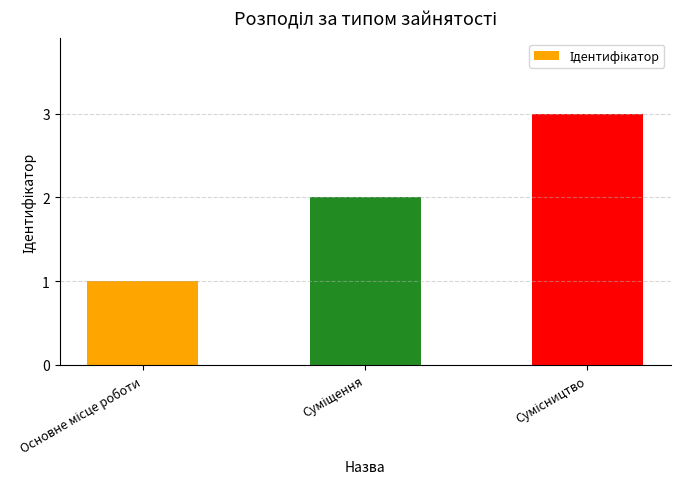

What is the sum of all values?

6